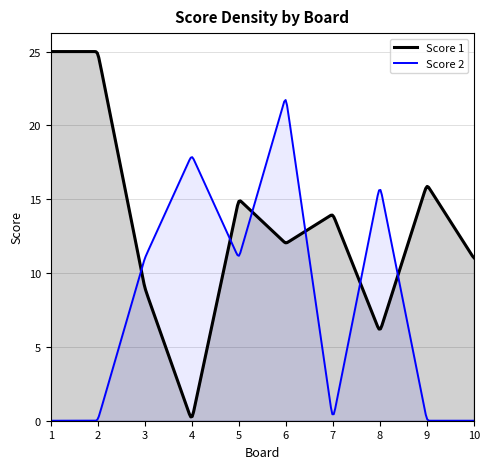

The value of Score 1 at 9 is 16. True or false?

True